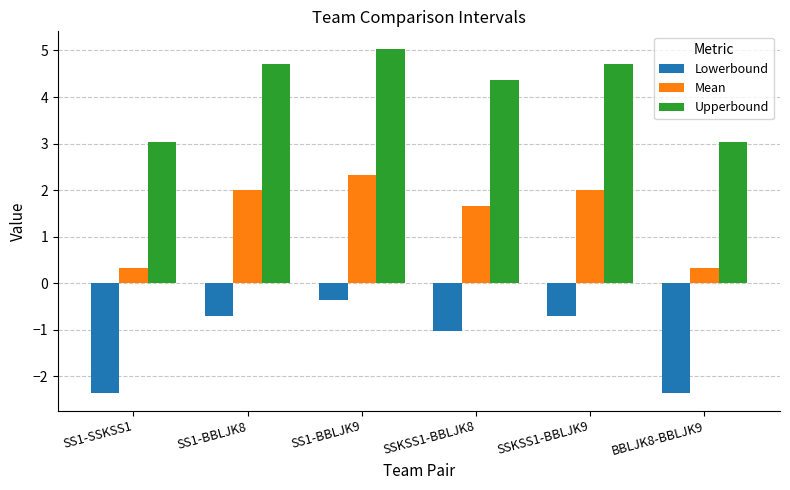

At how many categories does at least one series exceed 0?

6